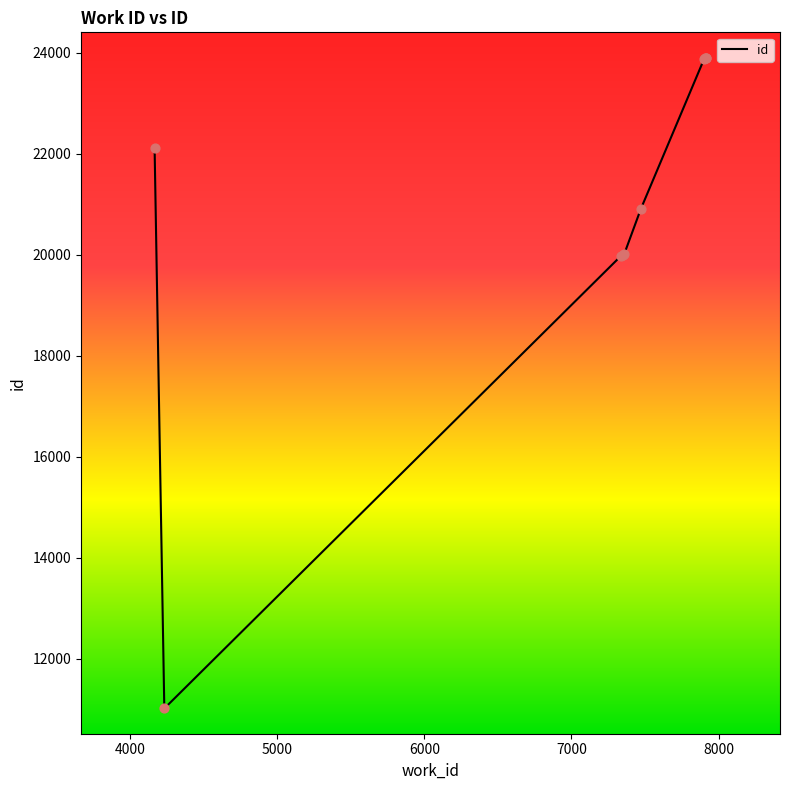

What is the minimum value shown in the chart?

11020